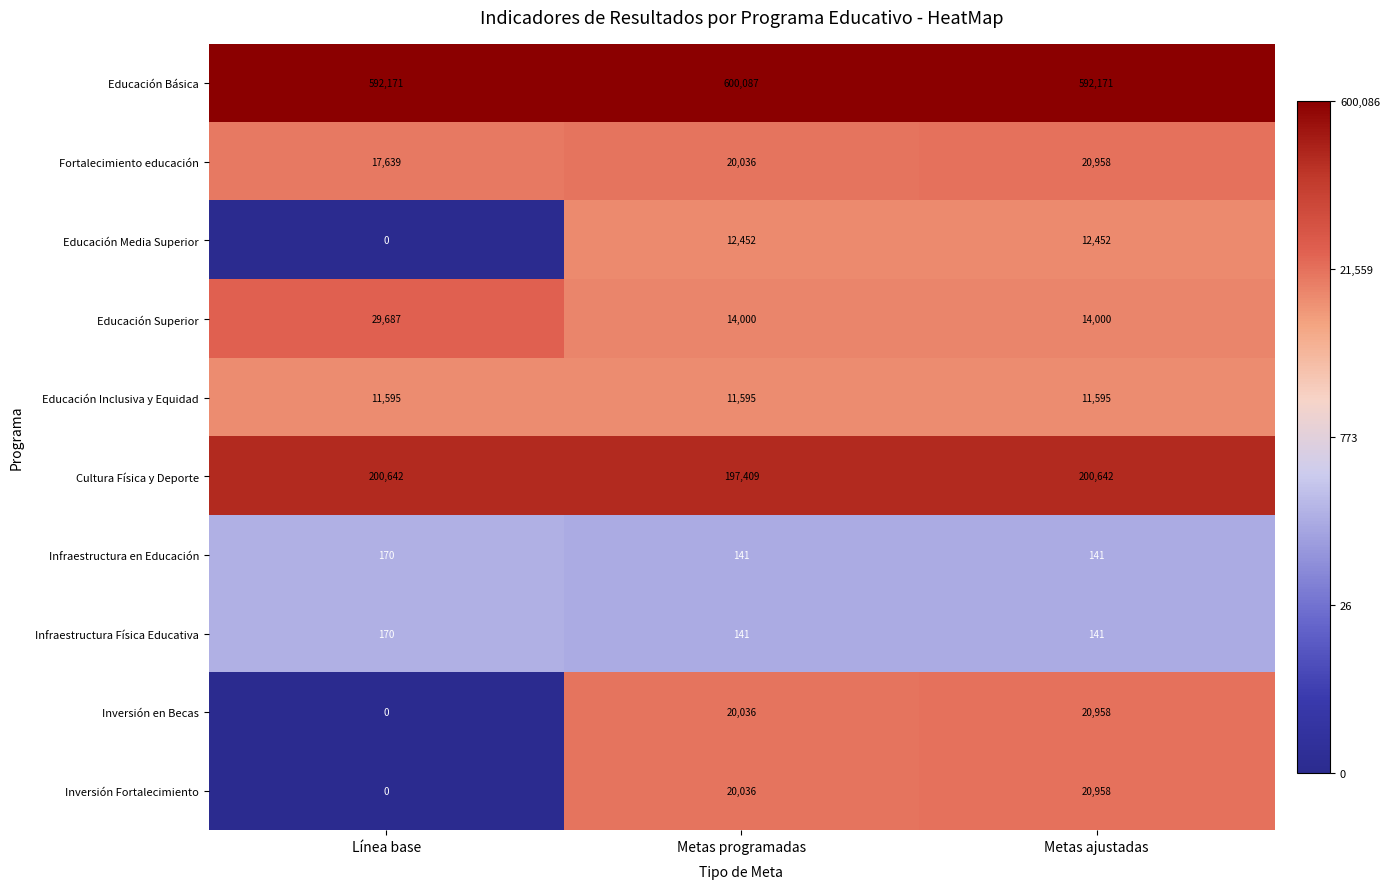

Between Metas programadas and Metas ajustadas, which series saw the biggest shift?

Educación Básica